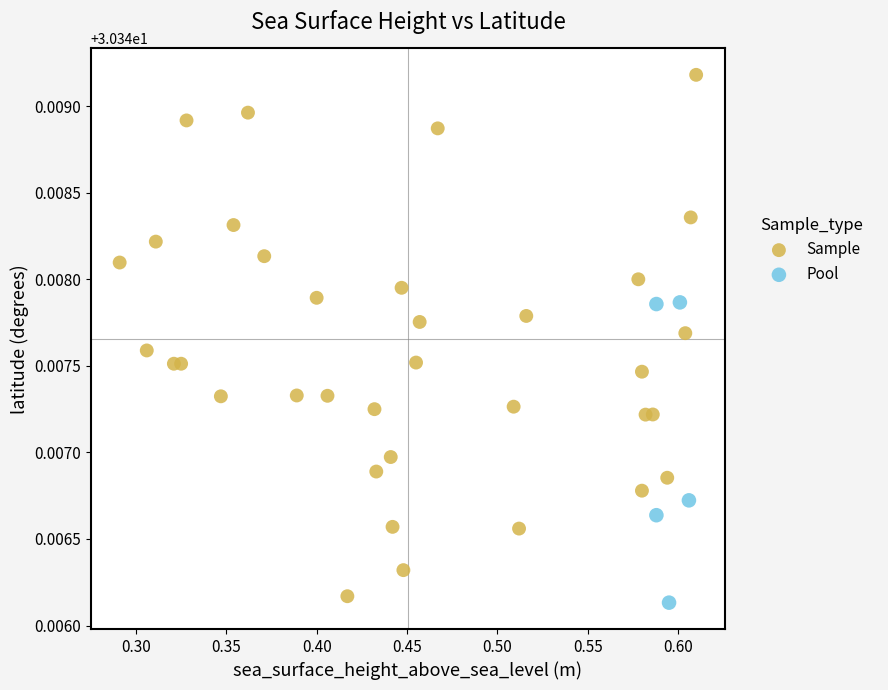

Which series has the largest Y range (max minus min)?

Sample